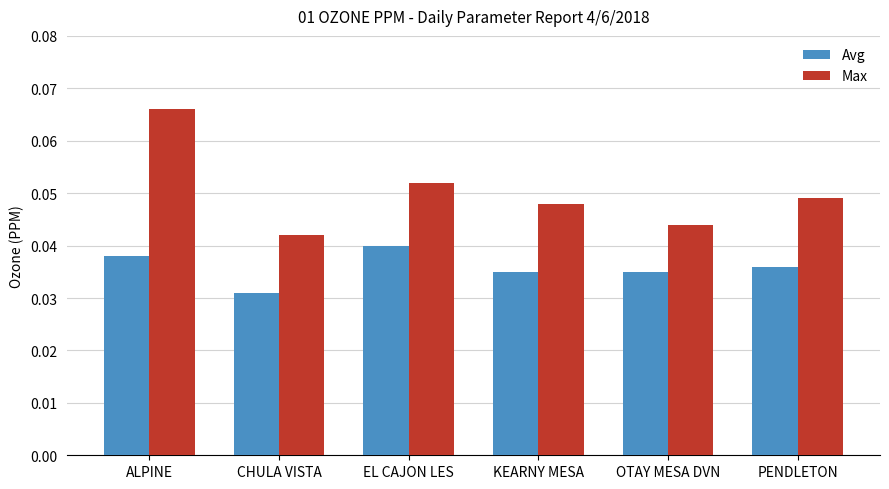

At which label is Avg closest to 0?

CHULA VISTA